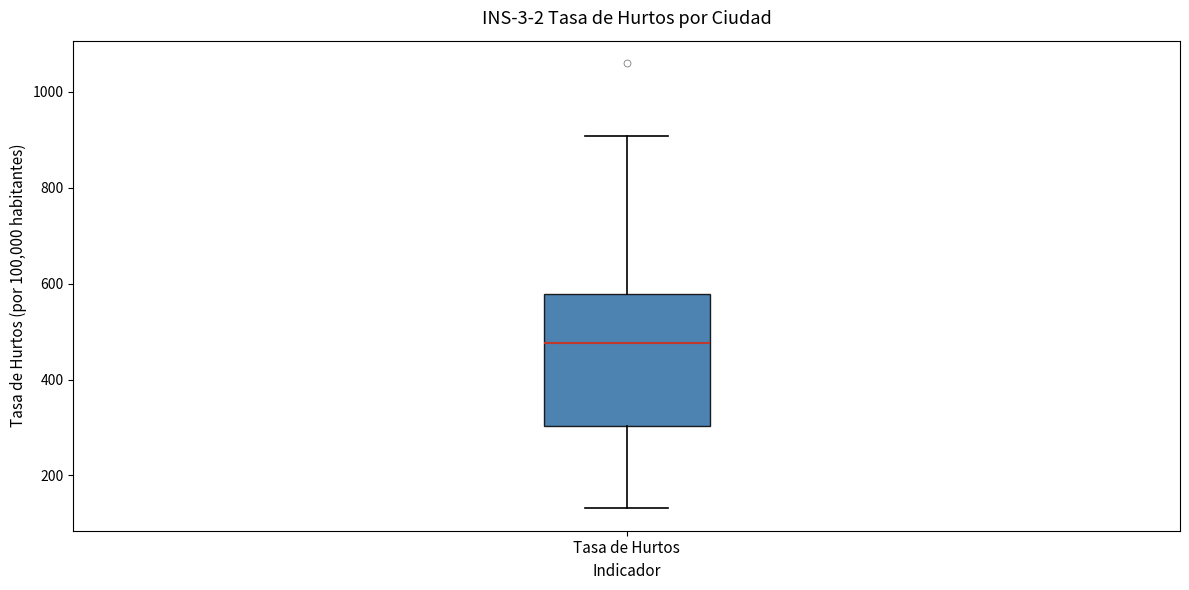

Read this box plot against the y-axis: the position of the median line, the range covered by the box, and the ends of both whiskers. The values are not printed on the chart, so give them approximately, as read against the axis.

median 480, box 300 to 580, whiskers 140 to 900